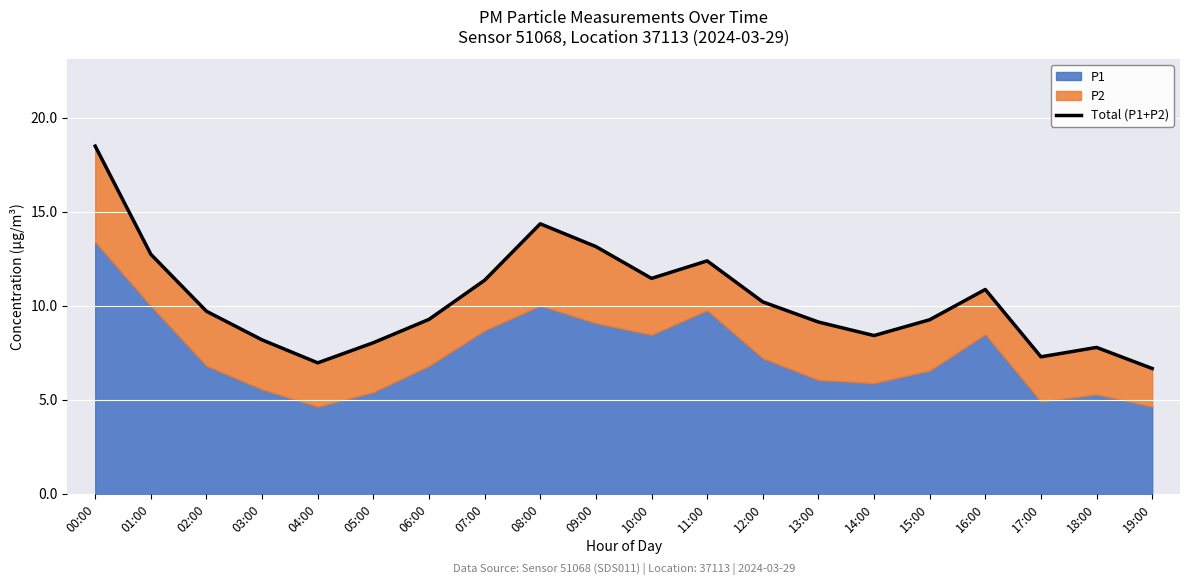

What is the average value?

10.3